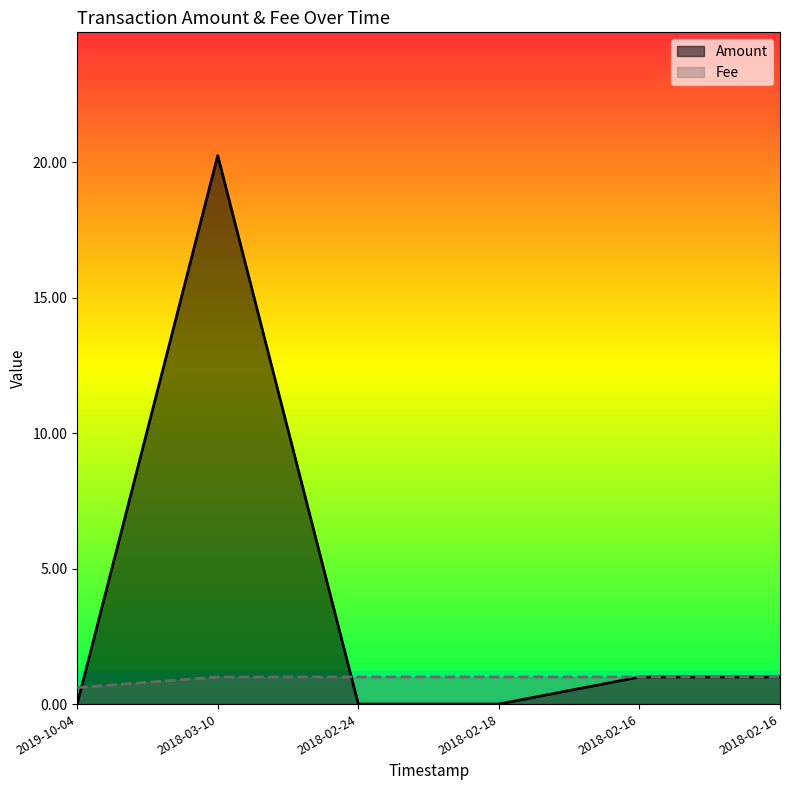

Reading right to left, what are all the values shown in this chart?

Amount: 1.0	1.0	0.0	0.0	20.2	0.0
Fee: 1.0	1.0	1.0	1.0	1.0	0.6